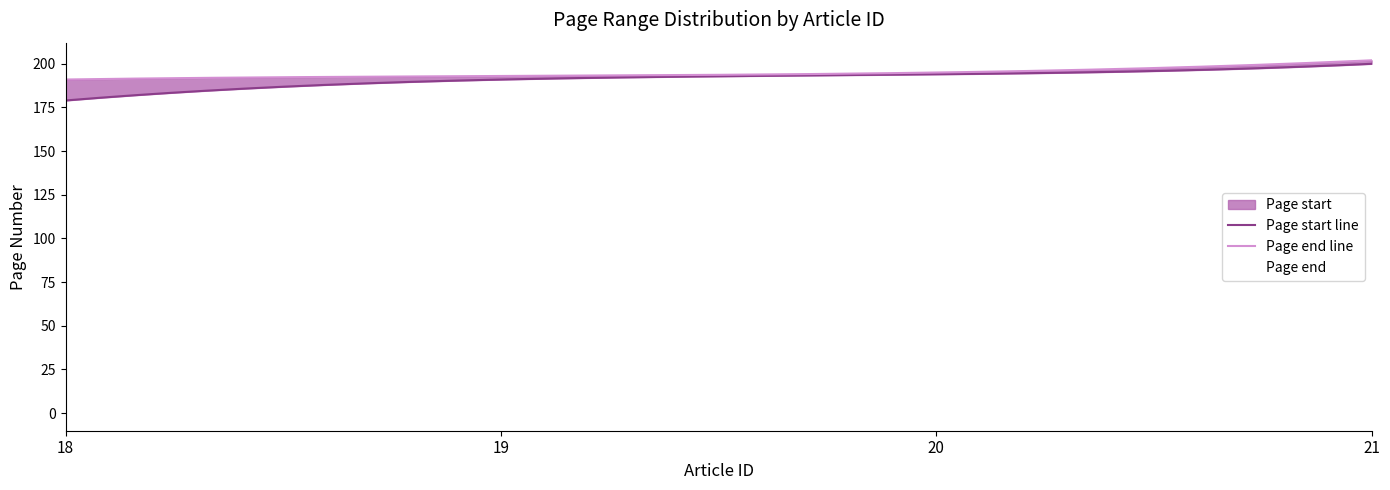

Rank the series by their average value, from lowest to highest.

Page start, Page end